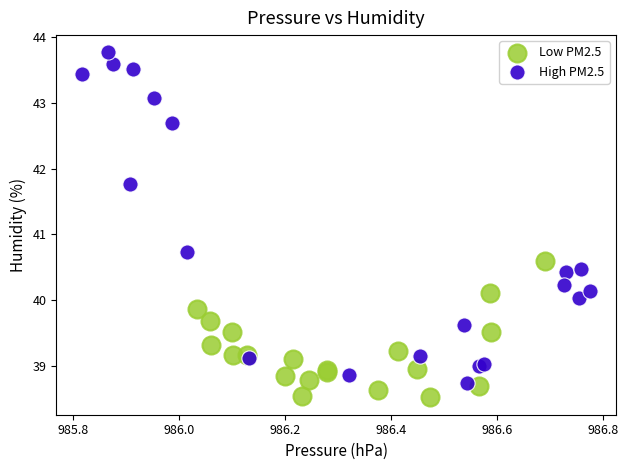

Which series reaches the maximum Y coordinate?

High PM2.5